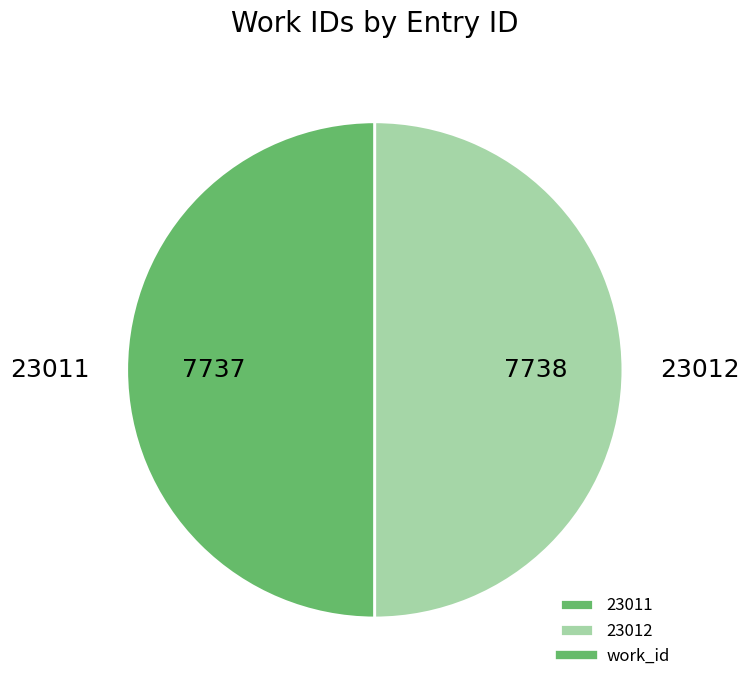

Do 23011 and 23012 together represent more than half of the pie?

Yes